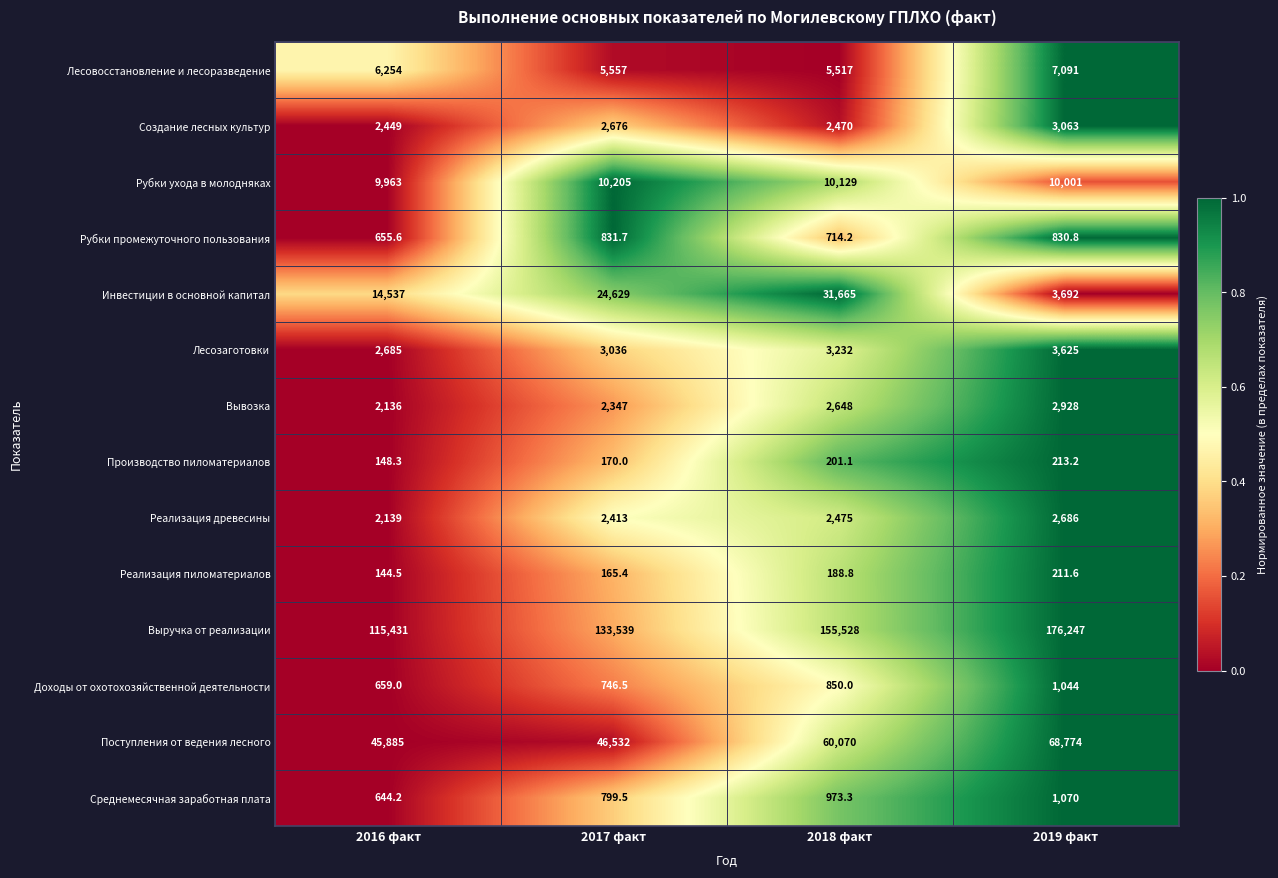

Rank the series at 2019 факт from lowest to highest value.

Реализация пиломатериалов, Производство пиломатериалов, Рубки промежуточного пользования, Доходы от охотохозяйственной деятельности, Среднемесячная заработная плата, Реализация древесины, Вывозка, Создание лесных культур, Лесозаготовки, Инвестиции в основной капитал, Лесовосстановление и лесоразведение, Рубки ухода в молодняках, Поступления от ведения лесного, Выручка от реализации